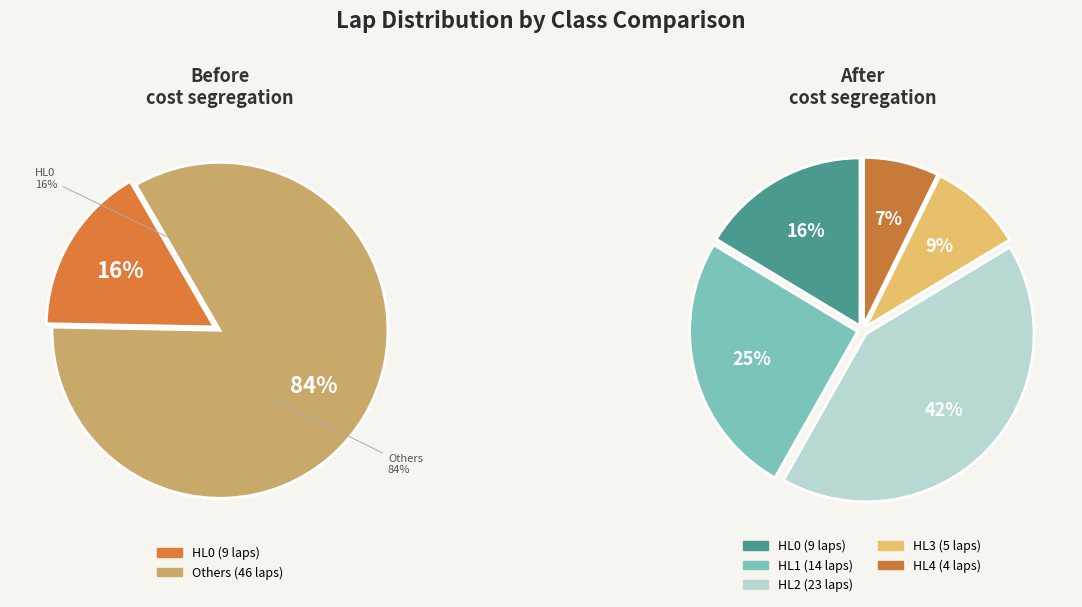

How many slices are in this pie chart?

5